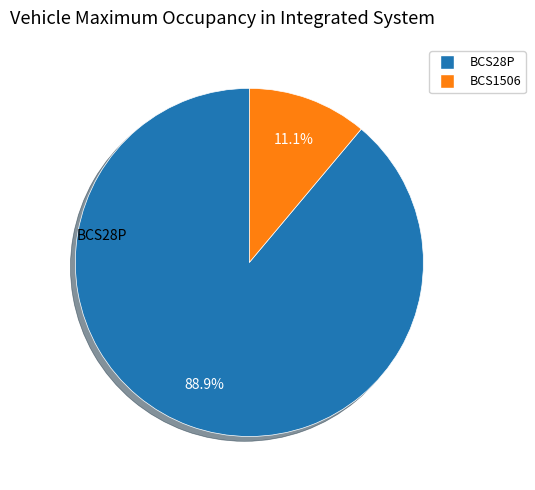

Does BCS1506 account for over 50% of the chart?

No